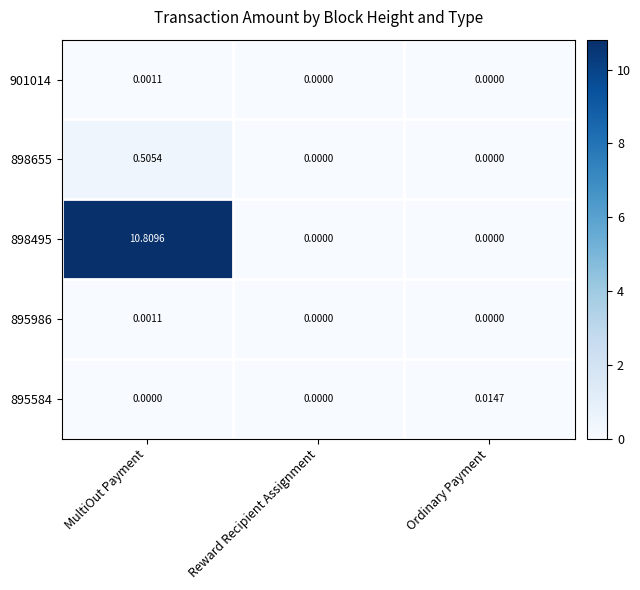

Is the value of 895986 at MultiOut Payment greater than the value of 898495 at Reward Recipient Assignment?

Yes